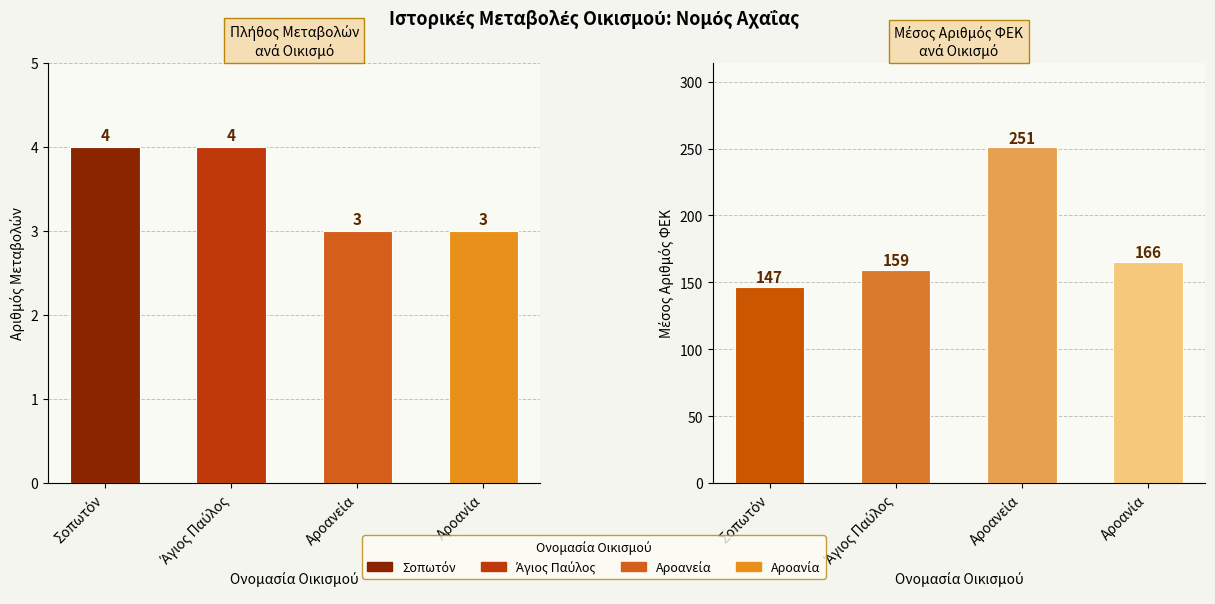

Reading left to right, what are all the values shown in this chart?

Αριθμός μεταβολών: Σοπωτόν=4.0	Άγιος Παύλος=4.0	Αροανεία=3.0	Αροανία=3.0
Μέσος Αριθμός ΦΕΚ: Σοπωτόν=146.7	Άγιος Παύλος=159.2	Αροανεία=251.0	Αροανία=165.5